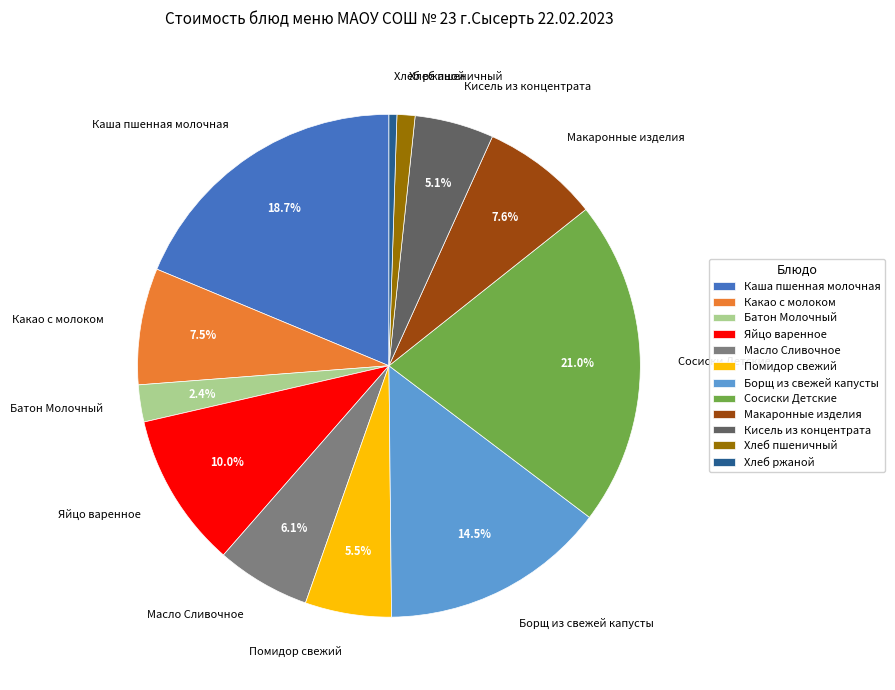

What percentage do Какао с молоком and Батон Молочный together represent?

9.9%